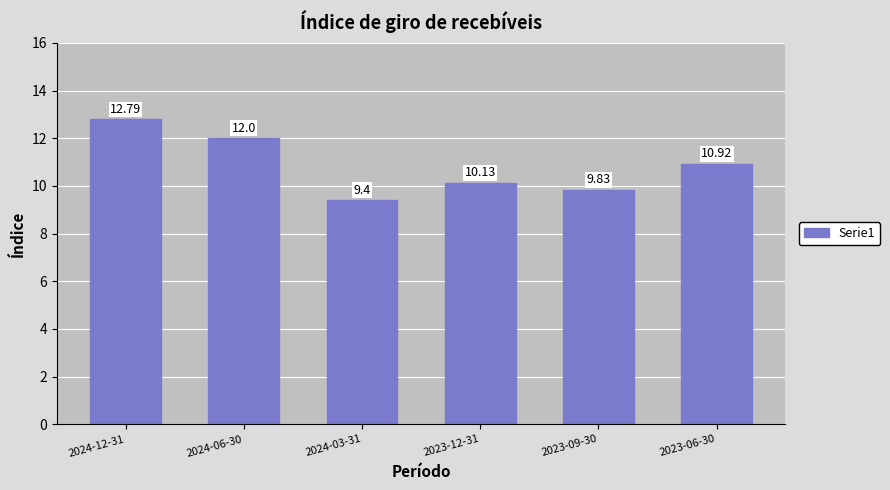

Are the bars horizontal?

No